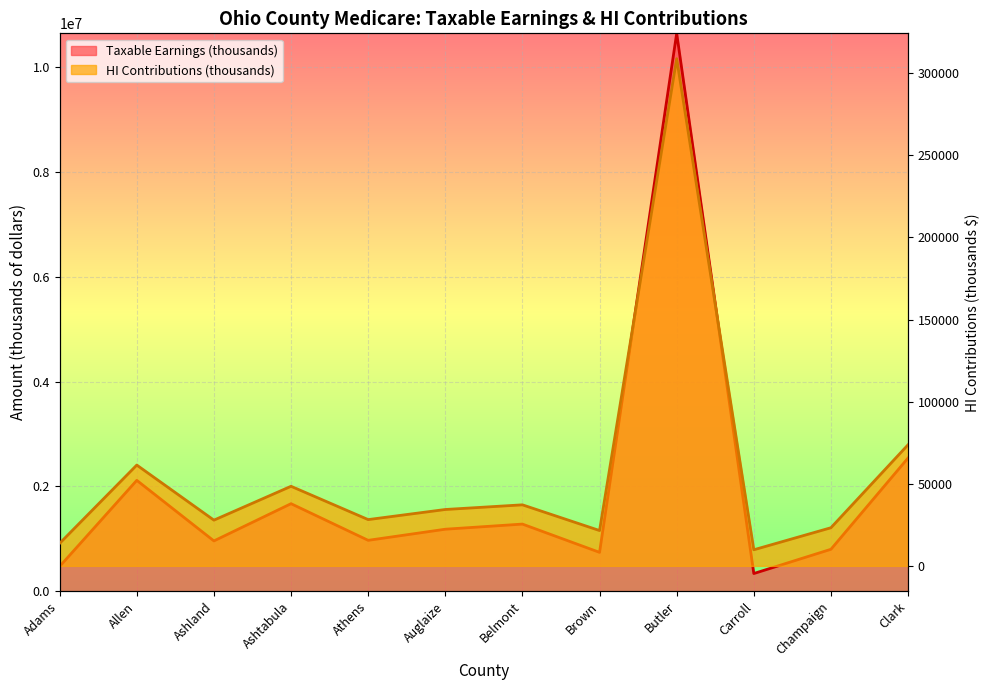

What is the highest value of the Taxable Earnings (thousands) series?

10651480